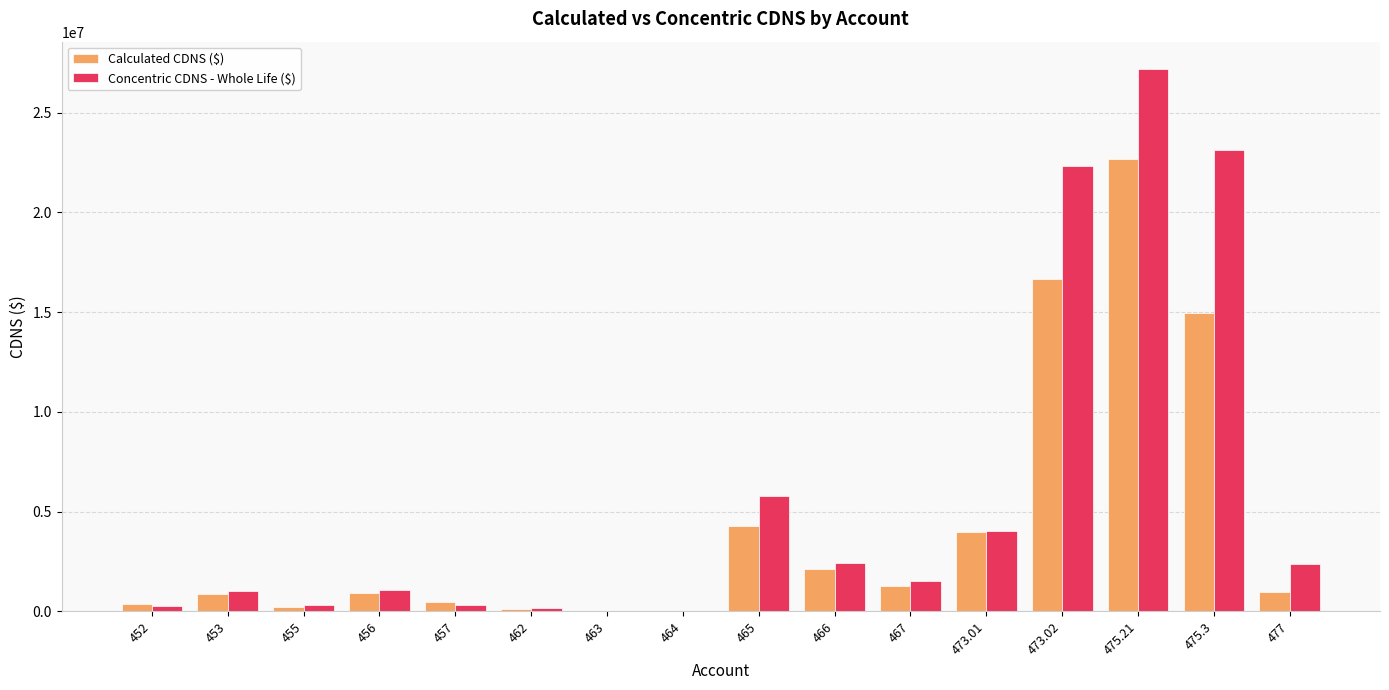

What is the maximum value shown in the chart?

27193688.8